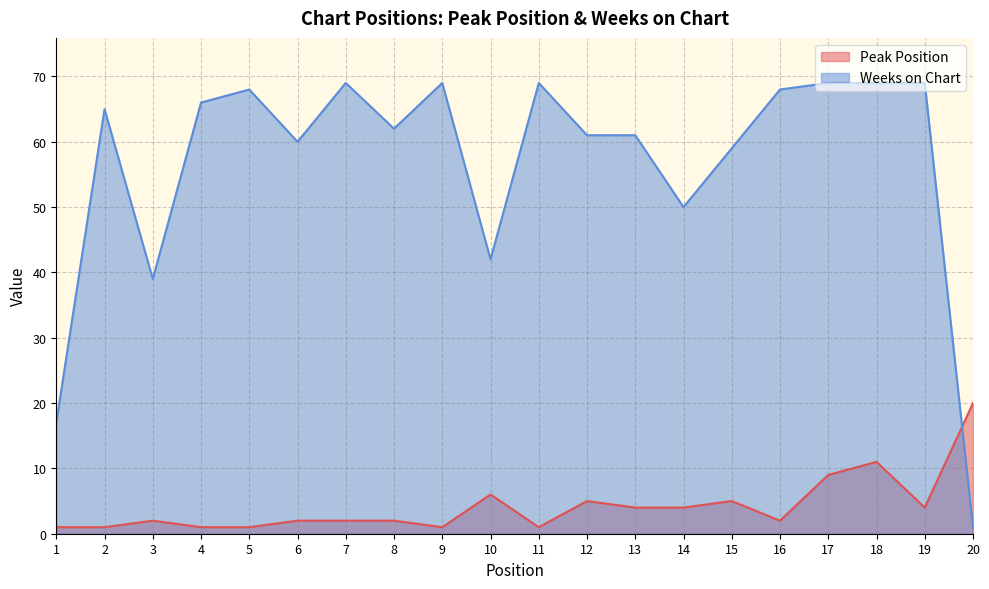

Which series has the largest range (max minus min)?

Weeks on Chart